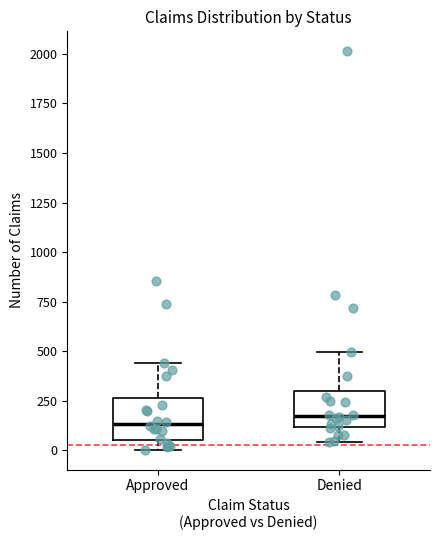

Reading left to right, transcribe this box plot: for each box, give where its median line is, the range the box spans, and where its two whiskers end, as read against the y-axis. The values are not printed on the chart, so give them approximately, as read against the axis.

Approved: median 150, box 50 to 250, whiskers 0 to 450
Denied: median 150, box 100 to 300, whiskers 50 to 500